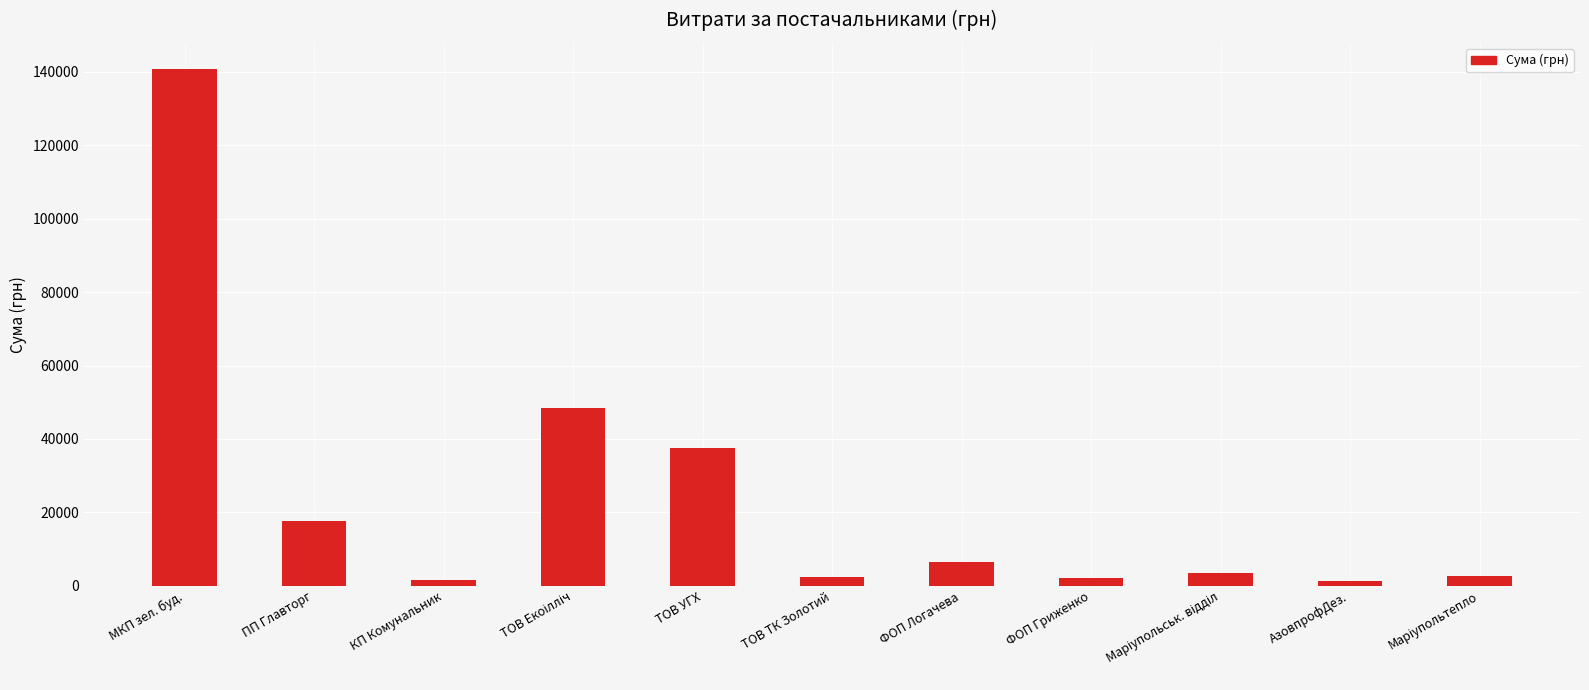

Read the value at ТОВ ТК Золотий.

2469.0